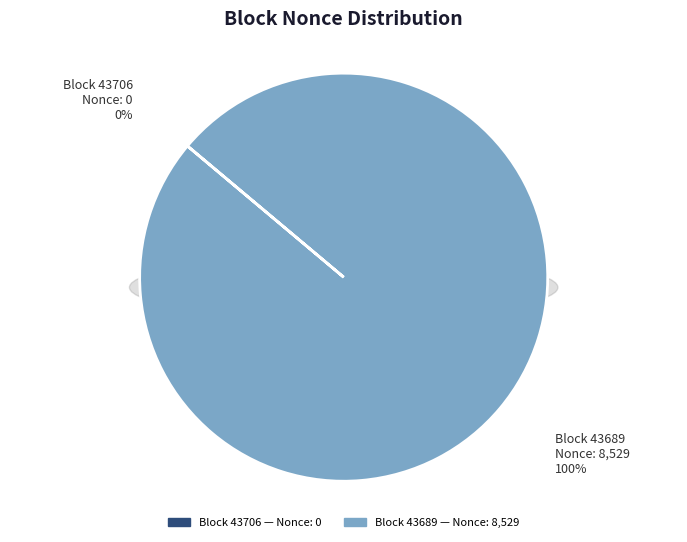

Which category has the smallest portion of the pie?

43706